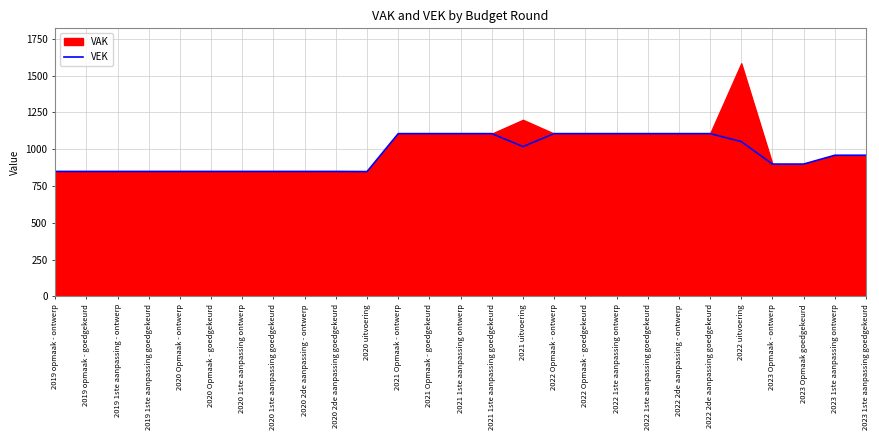

What is the minimum value for VEK?

848